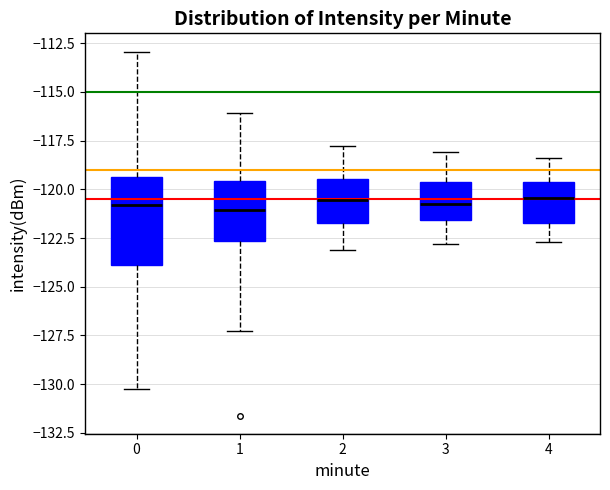

Reading left to right, transcribe this box plot: for each box, give where its median line is, the range the box spans, and where its two whiskers end, as read against the y-axis. The values are not printed on the chart, so give them approximately, as read against the axis.

0: median -121.0, box -124.0 to -119.5, whiskers -130.5 to -113.0
1: median -121.0, box -122.5 to -119.5, whiskers -127.5 to -116.0
2: median -120.5, box -121.5 to -119.5, whiskers -123.0 to -118.0
3: median -120.5, box -121.5 to -119.5, whiskers -123.0 to -118.0
4: median -120.5, box -121.5 to -119.5, whiskers -122.5 to -118.5